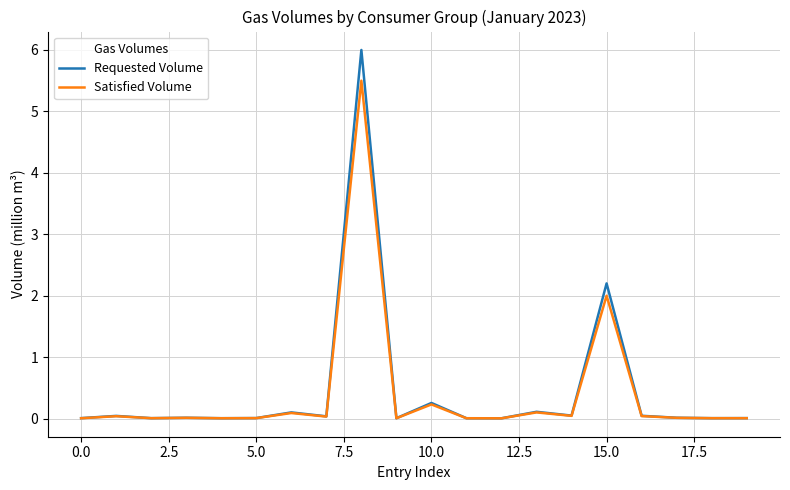

Rank the series by their maximum value, from lowest to highest.

Satisfied Volume, Requested Volume